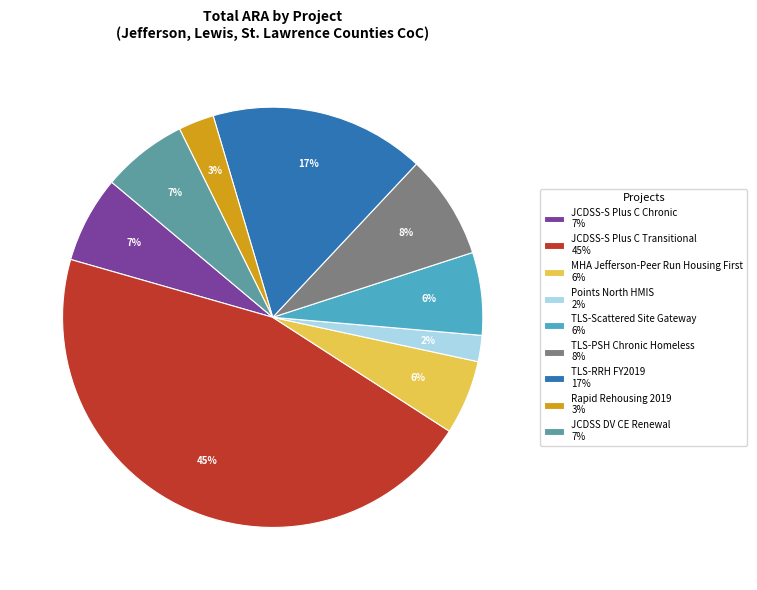

To the nearest percent, what percentage of the pie is Points North HMIS?

2%